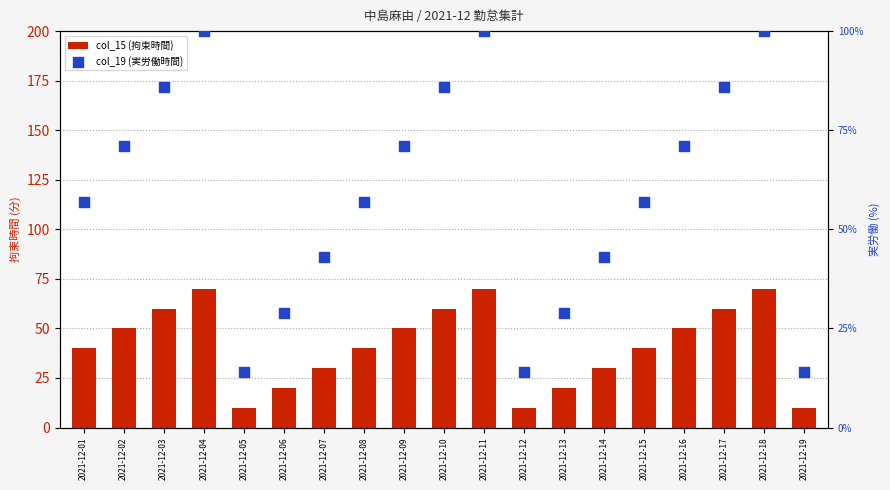

What are all the series names shown in the legend?

col_15 (拘束時間), col_19 (実労働時間)